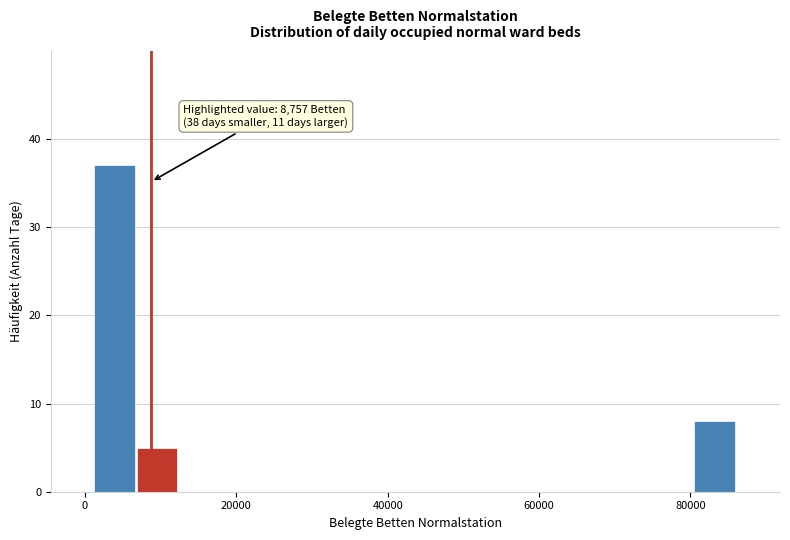

Around what value on the x-axis is the tallest bar? Give the approximate position of its centre, as read against the axis.

4000